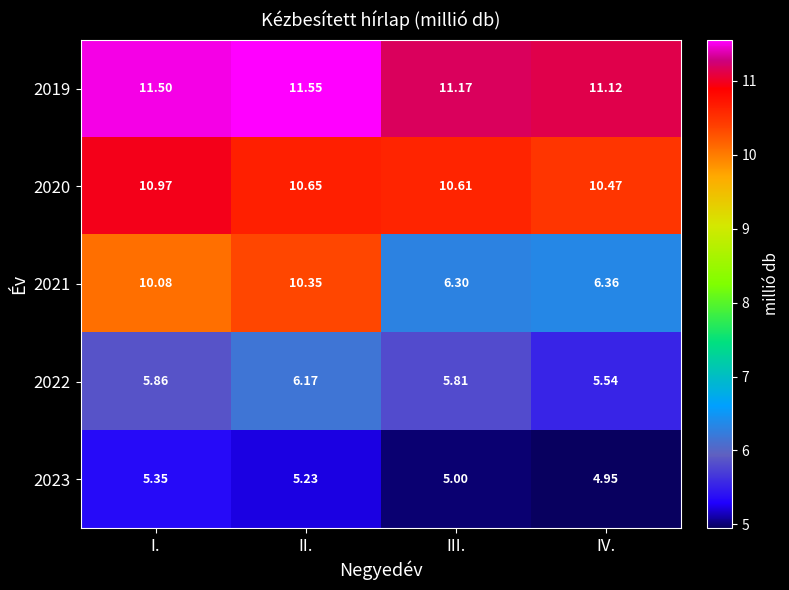

At which label is 2020 closest to 10?

IV.